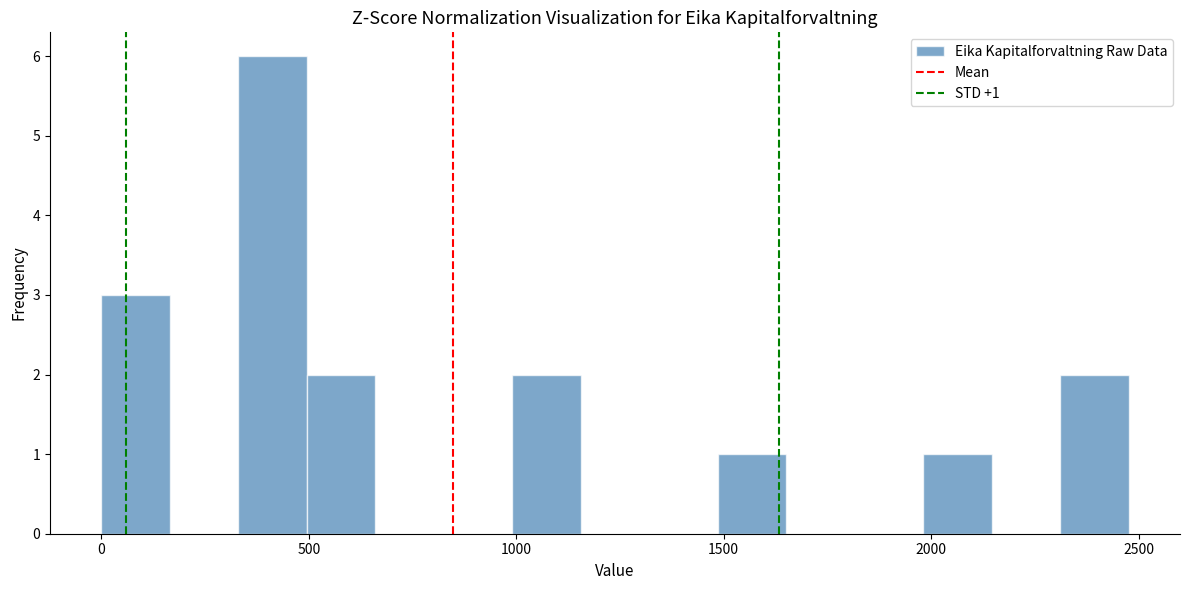

Read against the x-axis, roughly where is the centre of the tallest bar?

400